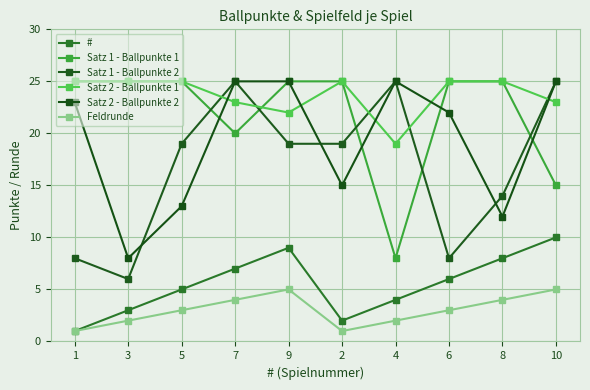

Reading left to right, extract all data points from this chart.

#: 1	3	5	7	9	2	4	6	8	10
Satz 1 - Ballpunkte 1: 25	25	25	20	25	25	8	25	25	15
Satz 1 - Ballpunkte 2: 8	6	19	25	19	19	25	8	14	25
Satz 2 - Ballpunkte 1: 25	25	25	23	22	25	19	25	25	23
Satz 2 - Ballpunkte 2: 23	8	13	25	25	15	25	22	12	25
Feldrunde: 1	2	3	4	5	1	2	3	4	5